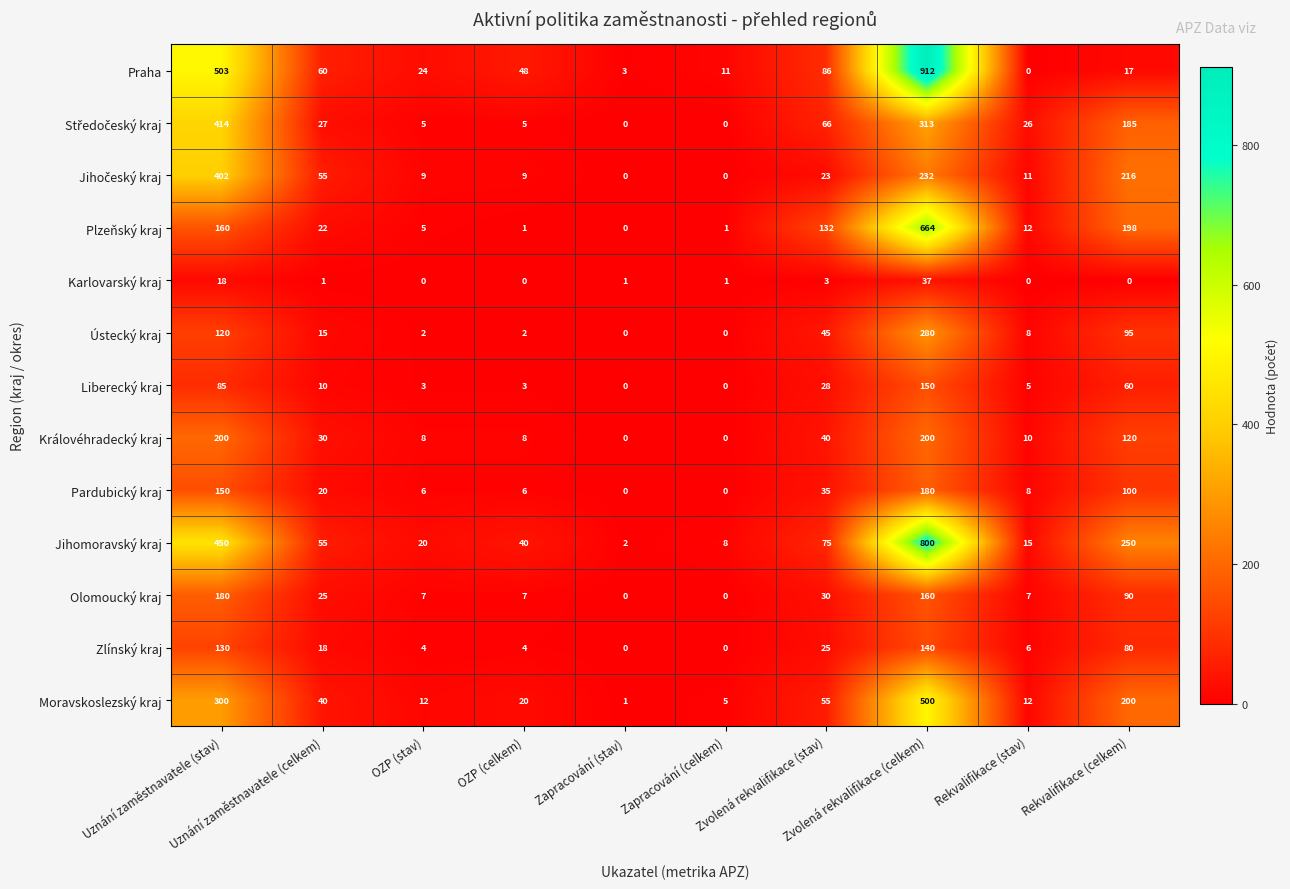

Which series has the largest range (max minus min)?

Praha